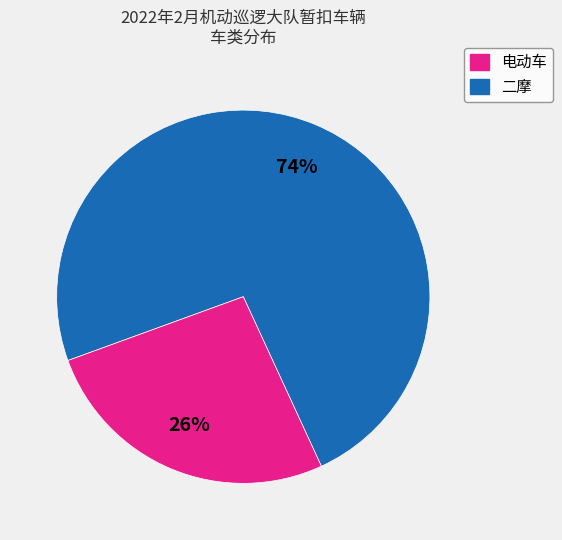

Is there any slice that represents more than half of the pie?

Yes